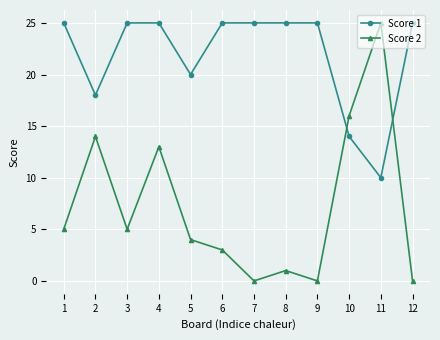

Between which two adjacent categories do Score 1 and Score 2 first intersect?

9 and 10